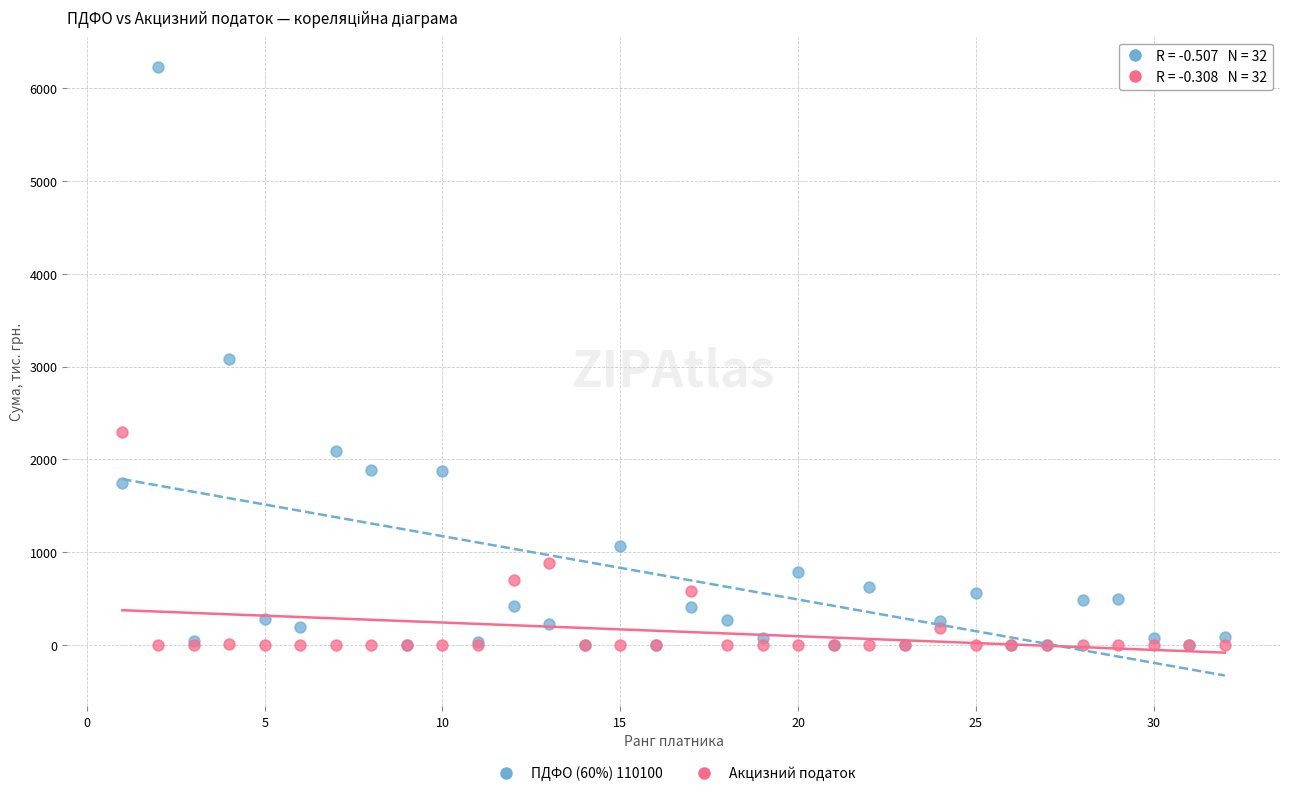

Which series has the widest spread of Y values?

ПДФО (60%) 110100